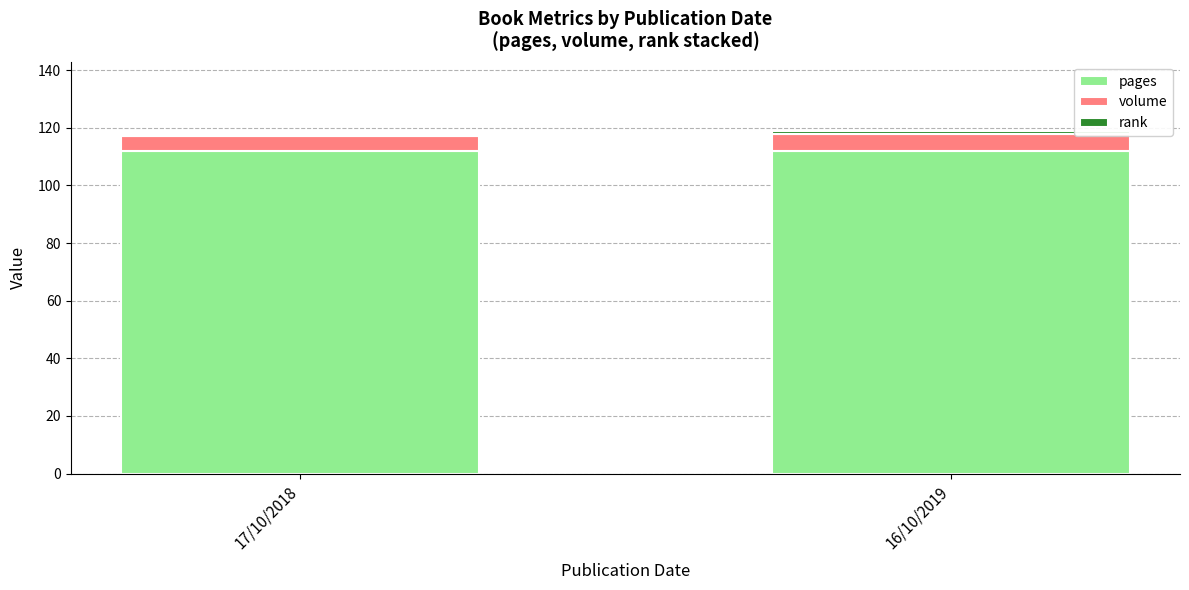

Is it true that pages equals 112 at 16/10/2019?

True